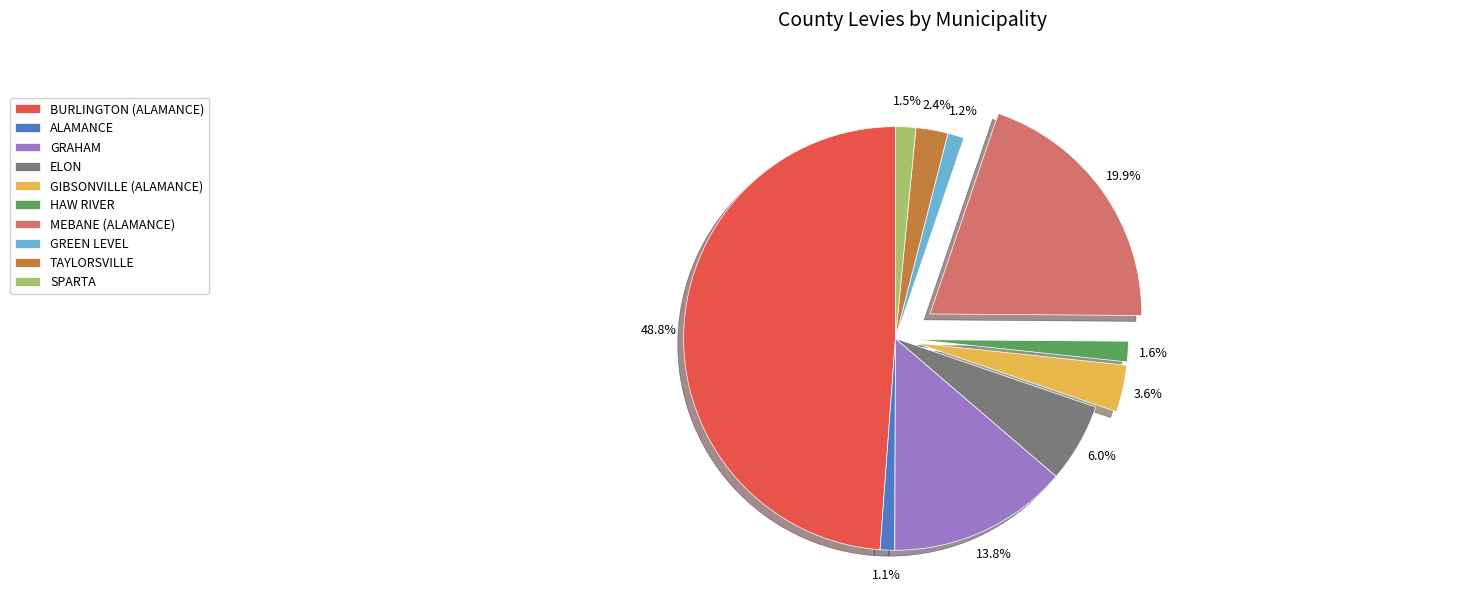

What percentage is the HAW RIVER slice, to the nearest percent?

2%